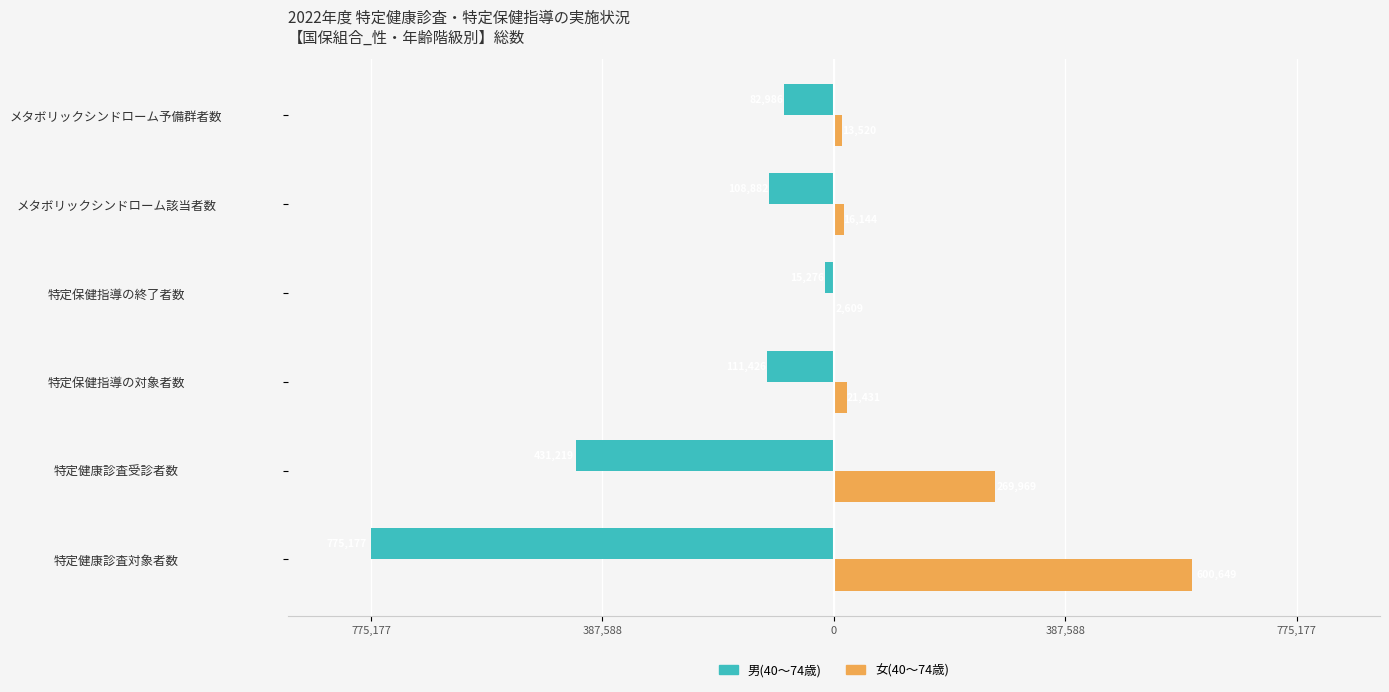

List the series in order of their peak value, highest first.

女(40～74歳), 男(40～74歳)